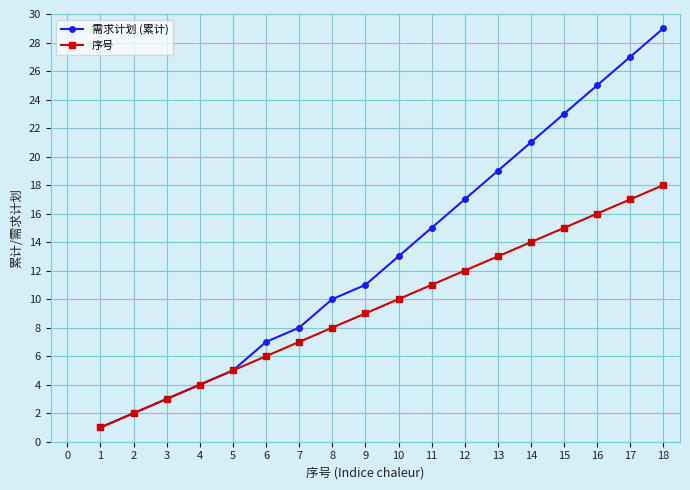

What is the difference between the 需求计划 (累计) values at 4 and 9?

7